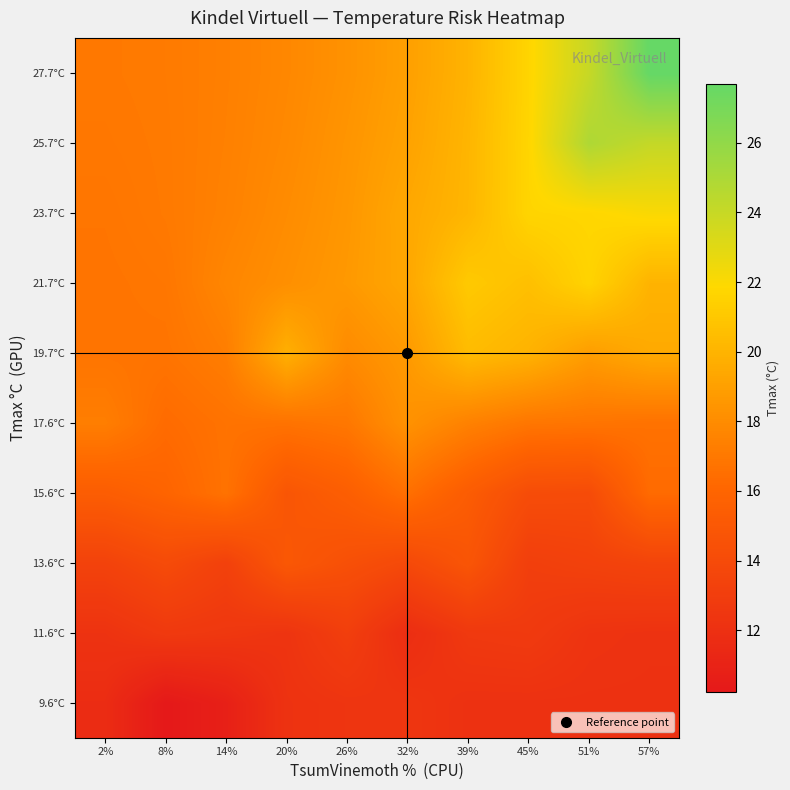

Reading left to right, extract all data points from this chart.

9.6°C: 2%=11.7	8%=10.2	14%=10.8	20%=12.2	26%=12.3	32%=12.4	39%=12.1	45%=12.1	51%=12.1	57%=12.1
11.6°C: 2%=12.2	8%=12.7	14%=12.6	20%=12.3	26%=13.1	32%=11.8	39%=12.6	45%=12.8	51%=12.3	57%=12.2
13.6°C: 2%=13.4	8%=14.0	14%=13.3	20%=15.0	26%=14.4	32%=13.9	39%=14.8	45%=13.1	51%=13.3	57%=13.5
15.6°C: 2%=15.4	8%=15.9	14%=16.7	20%=14.9	26%=15.5	32%=16.6	39%=15.3	45%=14.1	51%=14.1	57%=16.3
17.6°C: 2%=17.3	8%=16.3	14%=16.7	20%=16.7	26%=17.0	32%=18.3	39%=17.4	45%=16.9	51%=16.8	57%=16.7
19.7°C: 2%=16.8	8%=16.8	14%=17.3	20%=19.8	26%=17.9	32%=18.7	39%=20.4	45%=19.9	51%=18.9	57%=19.5
21.7°C: 2%=16.8	8%=16.9	14%=17.7	20%=18.2	26%=18.7	32%=19.4	39%=21.1	45%=20.6	51%=21.6	57%=20.0
23.7°C: 2%=16.9	8%=17.1	14%=17.5	20%=18.0	26%=18.5	32%=19.4	39%=20.1	45%=21.7	51%=21.8	57%=22.1
25.7°C: 2%=17.0	8%=17.1	14%=17.4	20%=17.9	26%=18.5	32%=19.1	39%=20.1	45%=21.7	51%=24.9	57%=24.1
27.7°C: 2%=17.0	8%=17.1	14%=17.4	20%=17.8	26%=18.3	32%=19.0	39%=20.0	45%=21.7	51%=24.0	57%=27.7